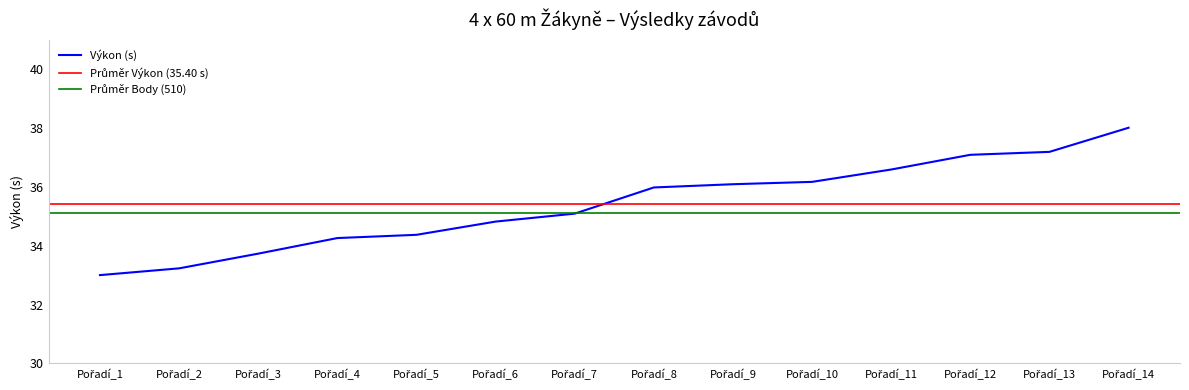

How many values exceed 35?

8